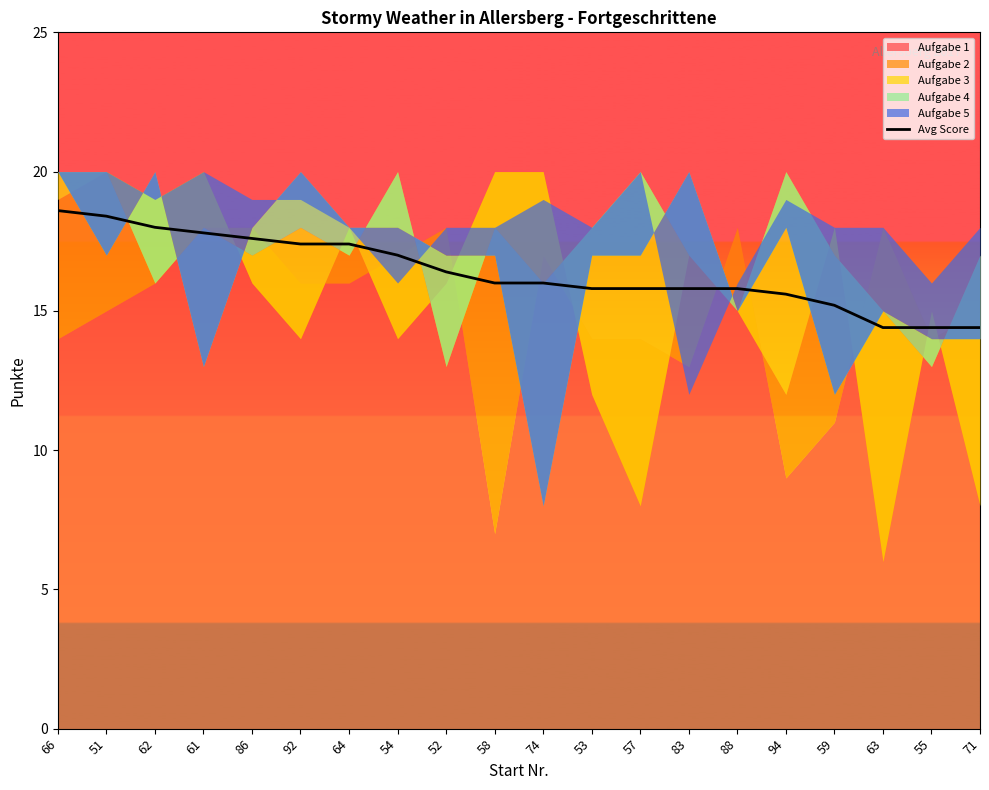

Is it true that the value at 54 is 8.0?

False